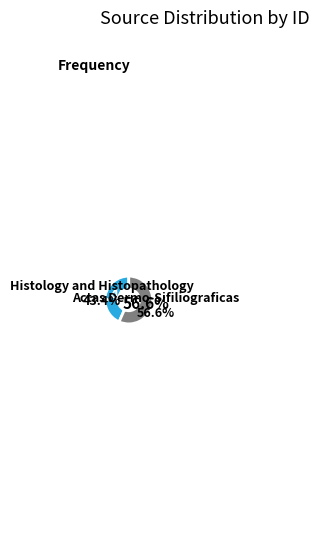

Count the number of slices in the pie.

2